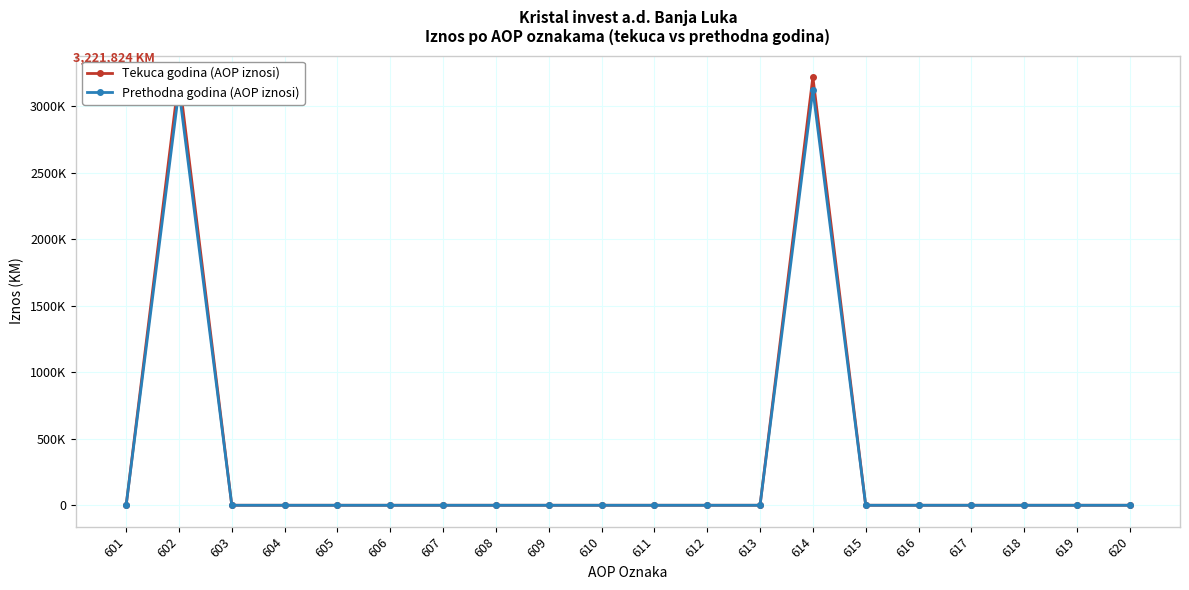

True or false: Tekuca godina (AOP iznosi) has more than 1 interior local peaks.

True